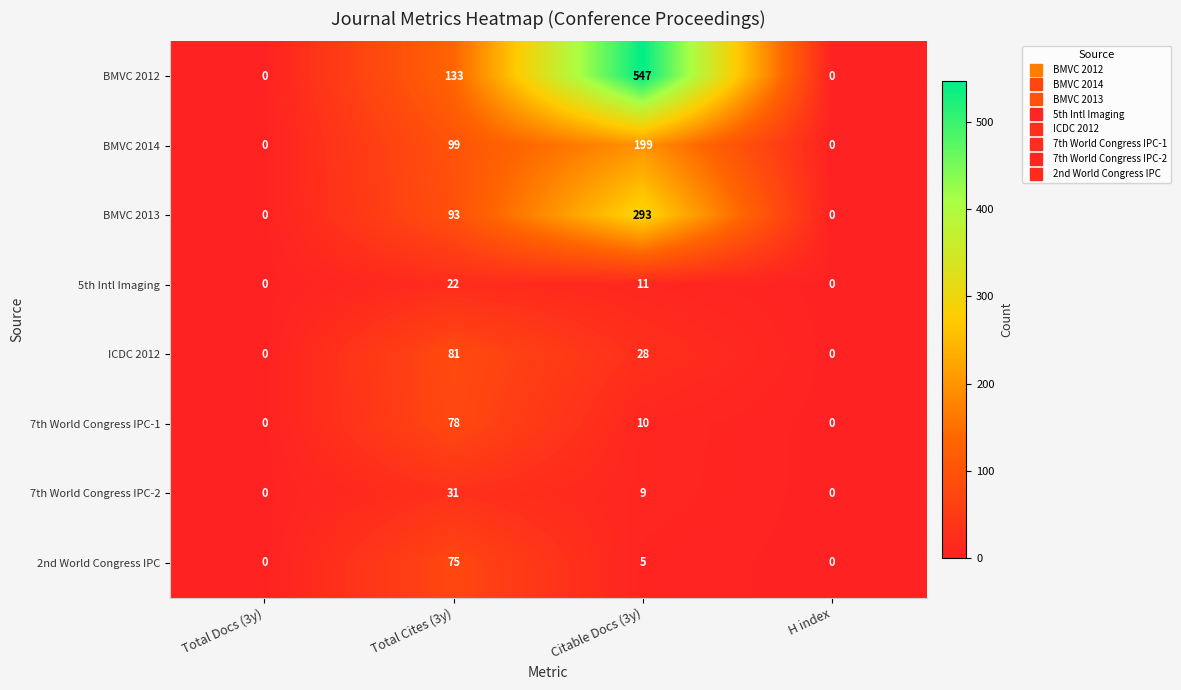

True or false: 2nd World Congress IPC has a value of 8 at Citable Docs (3y).

False